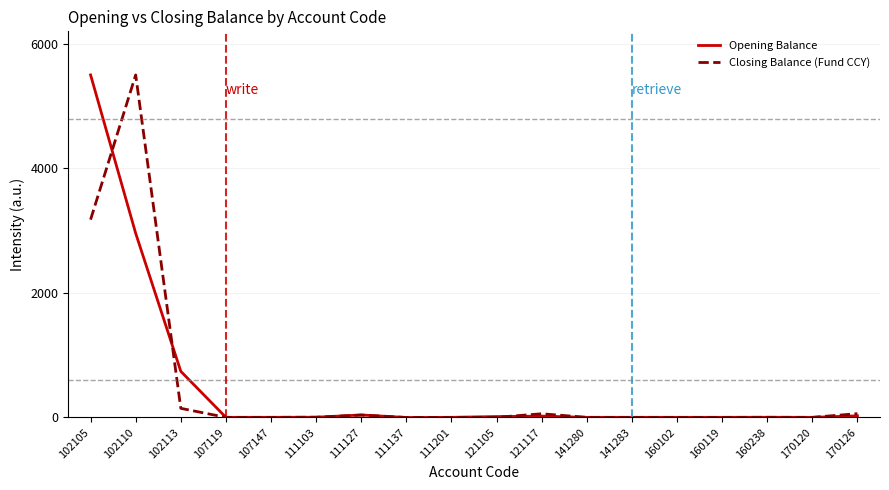

Rank the series at 102110 from lowest to highest value.

Opening Balance, Closing Balance (Fund CCY)